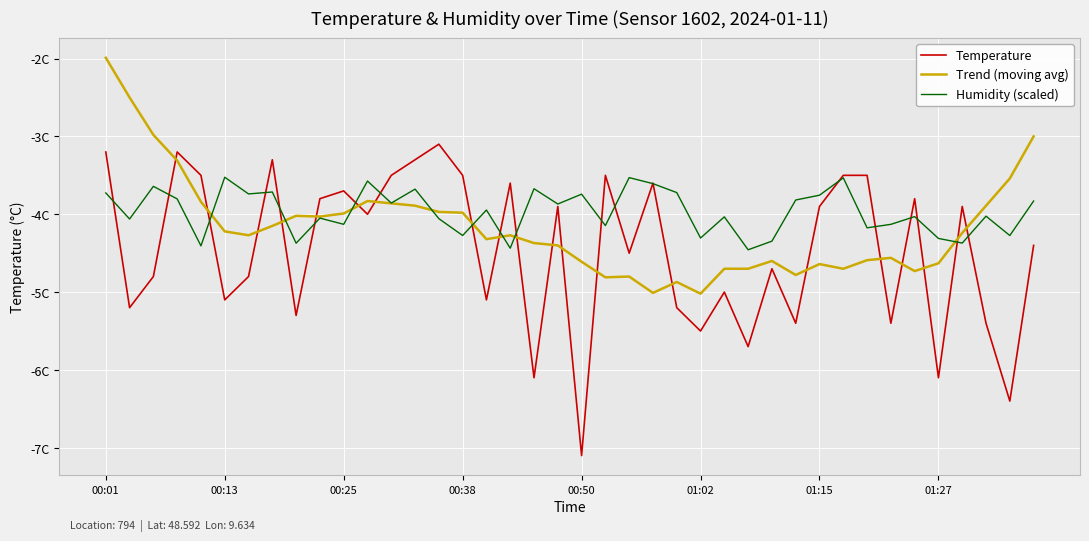

What are all the series names shown in the legend?

Temperature, Trend (moving avg), Humidity (scaled)